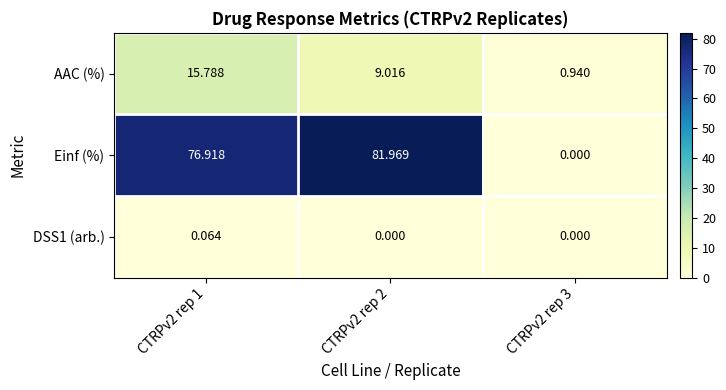

Which series has the widest spread of values?

Einf (%)